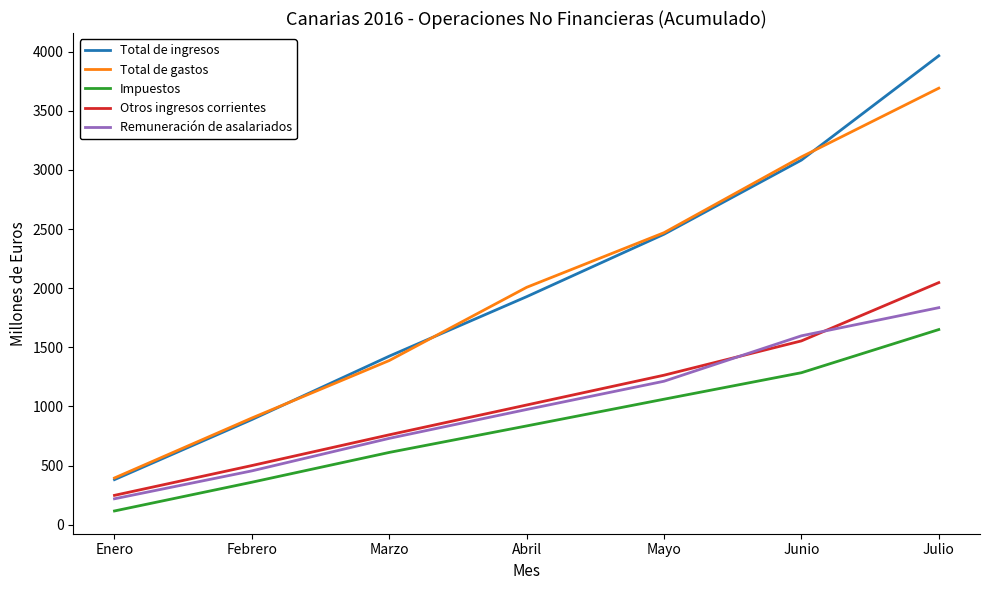

What is the difference between the highest and lowest values at Julio?

2315